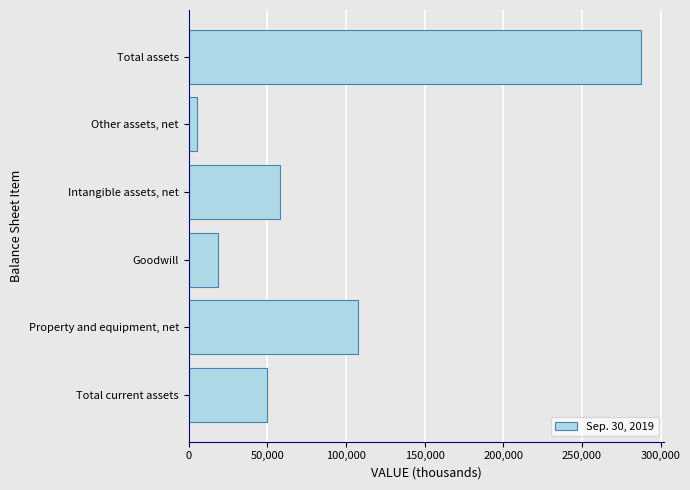

True or false: the data shows 65979 at Total current assets.

False